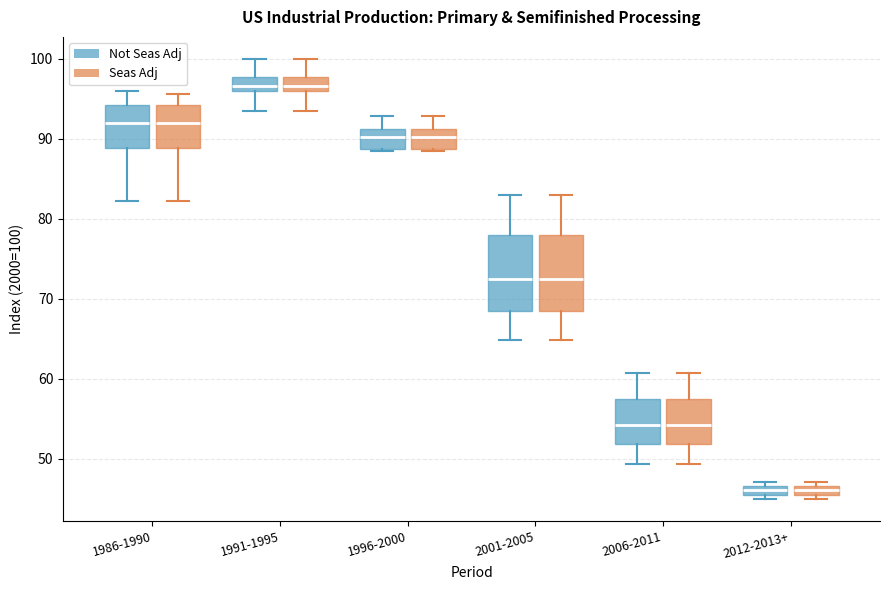

Where is the lower edge of the box for 2001-2005 (Not Seas Adj) on the y-axis? The values are not printed on the chart, so give them approximately, as read against the axis.

68